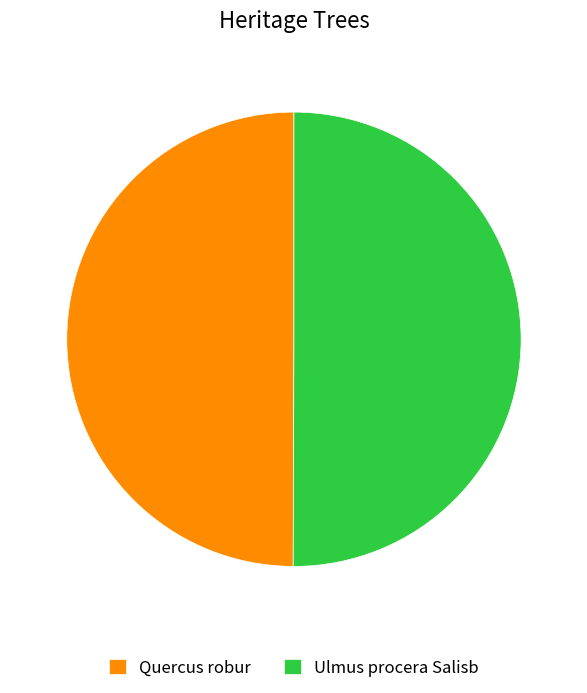

Approximately how many times larger is the value at Quercus robur compared to Ulmus procera Salisb?

1.0